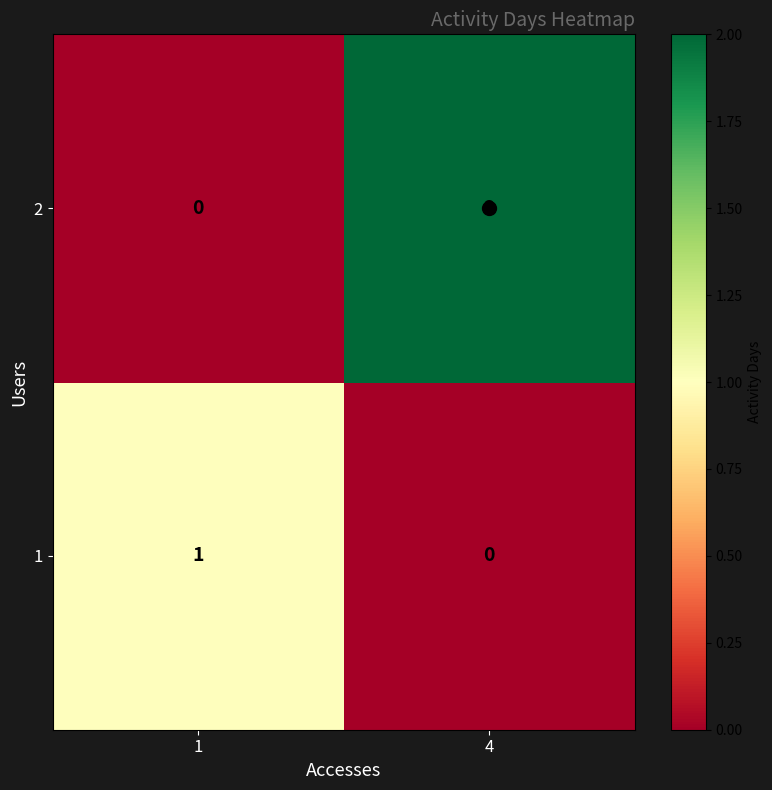

Which series has the widest spread of values?

2